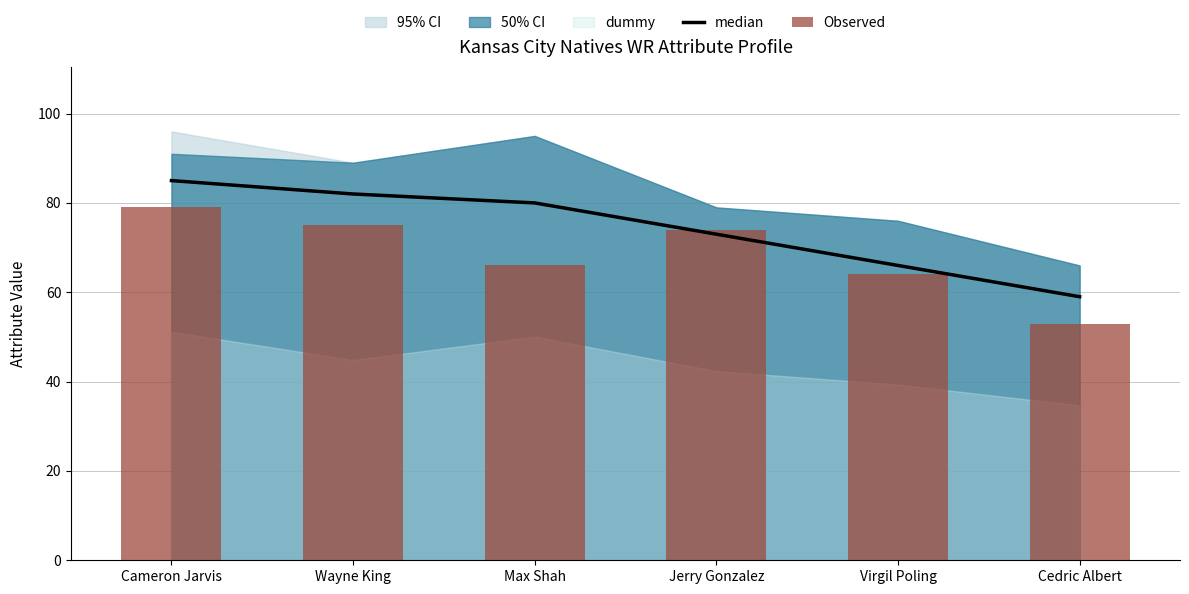

What position from the left is Cameron Jarvis?

1